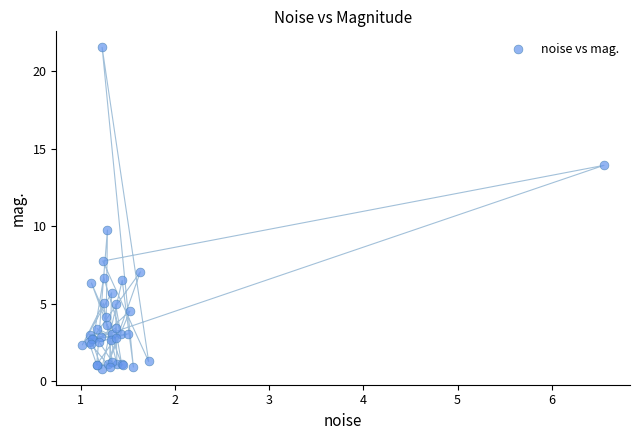

What Y value in the scatter plot is closest to 11?

9.8